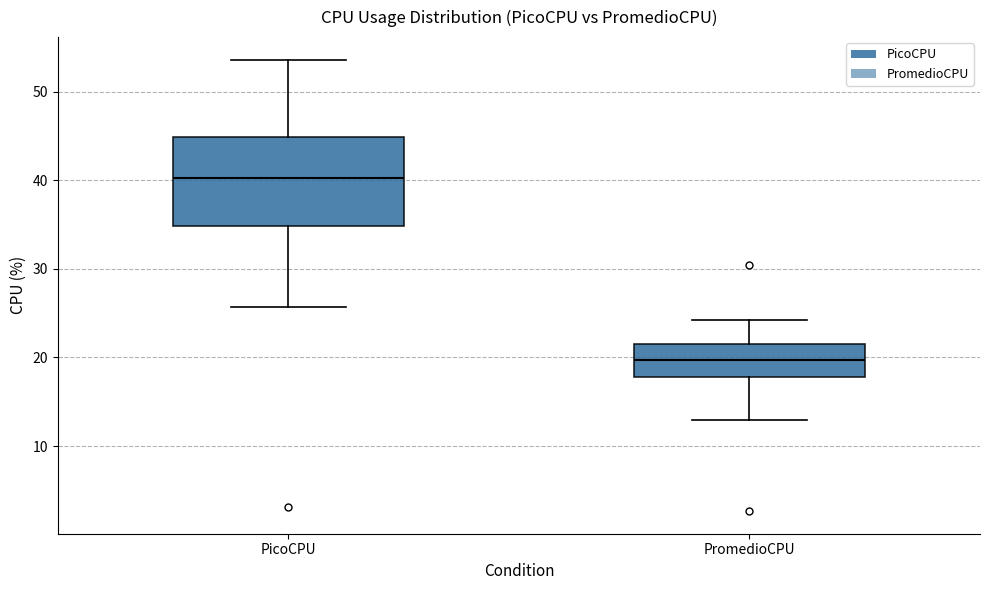

Reading left to right, read every box against the y-axis: the position of its median line, the range the box covers, and the ends of its whiskers. The values are not printed on the chart, so give them approximately, as read against the axis.

PicoCPU: median 40, box 35 to 45, whiskers 26 to 54
PromedioCPU: median 20, box 18 to 22, whiskers 13 to 24